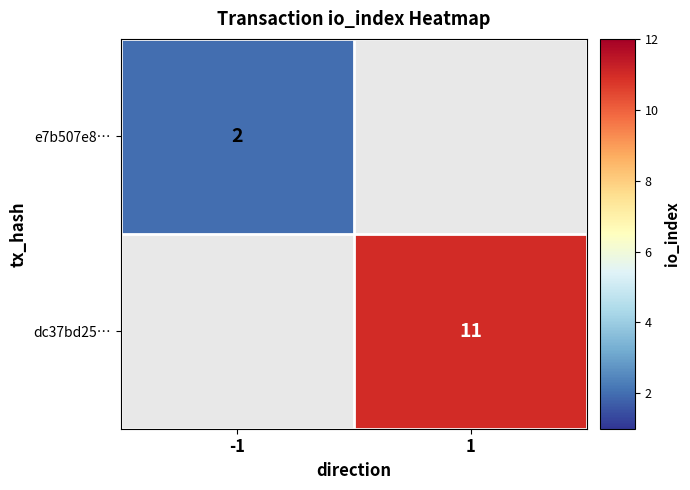

Is it true that e7b507e8… equals 1 at -1?

False